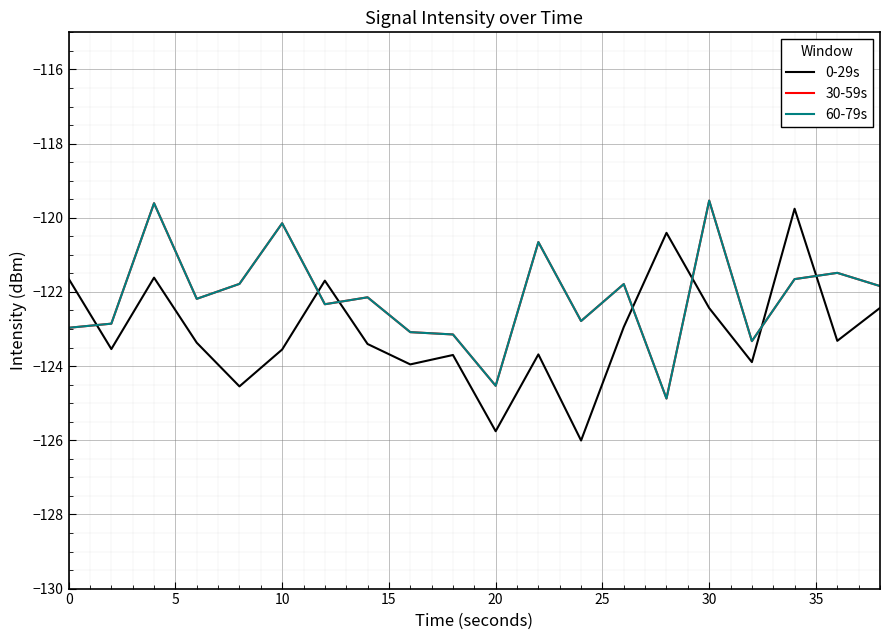

Does the chart display data point markers on the line(s)?

No